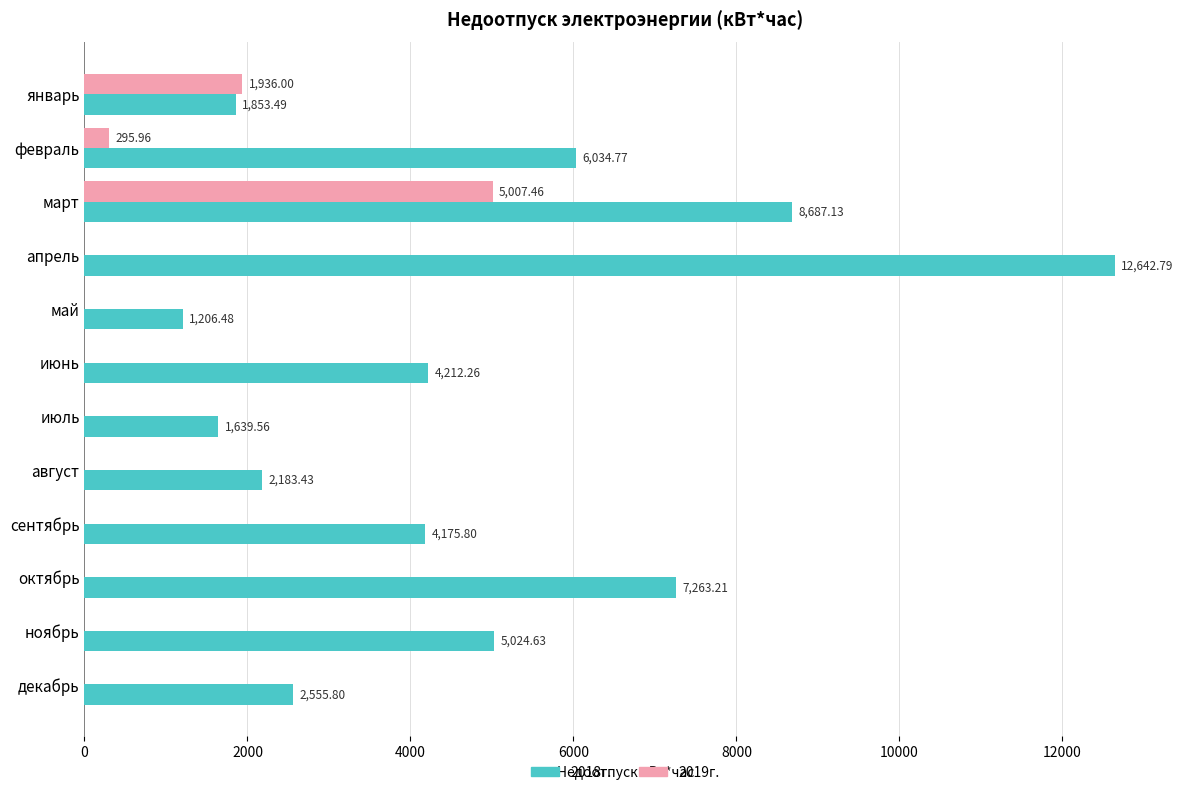

At which category is the sum across all series the highest?

март